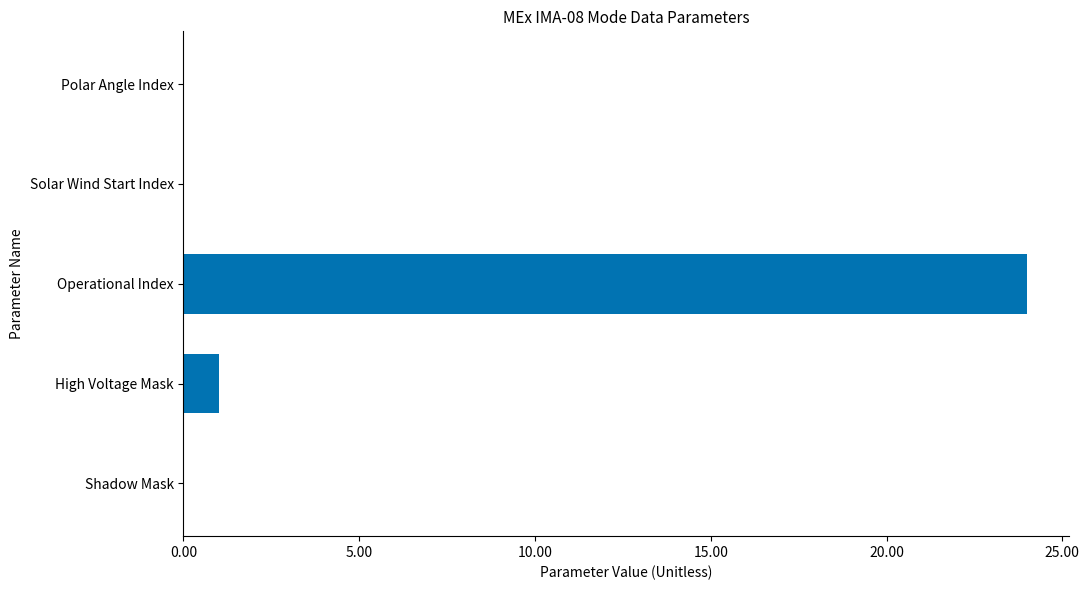

Reading top to bottom, what are all the values shown in this chart?

Polar Angle Index=0	Solar Wind Start Index=0	Operational Index=24	High Voltage Mask=1	Shadow Mask=0